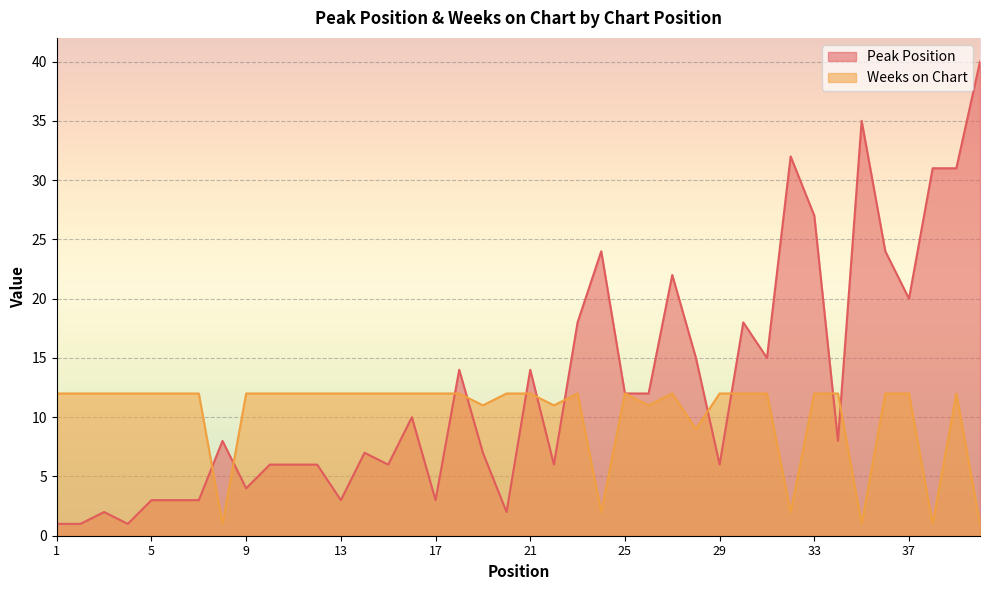

What is the total value across all series at 2?

13